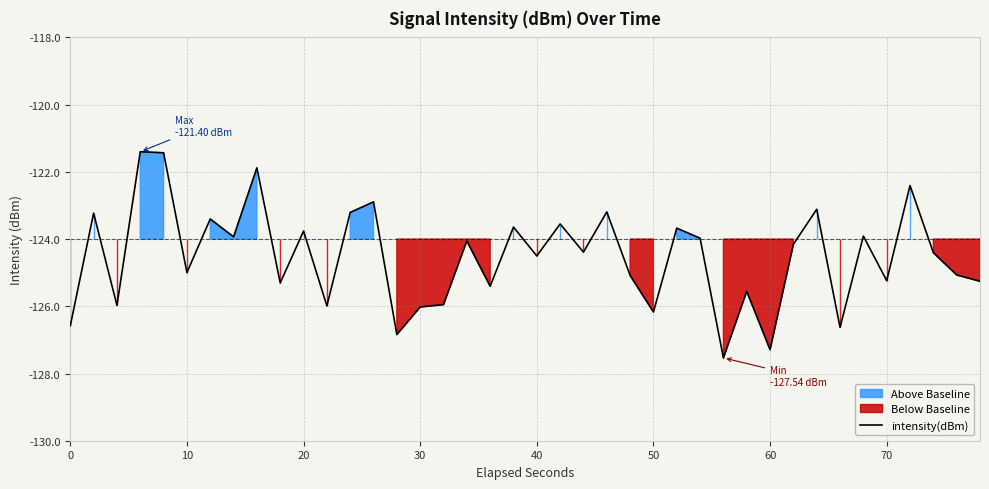

True or false: intensity(dBm) has a value of -42.2 at 60.

False